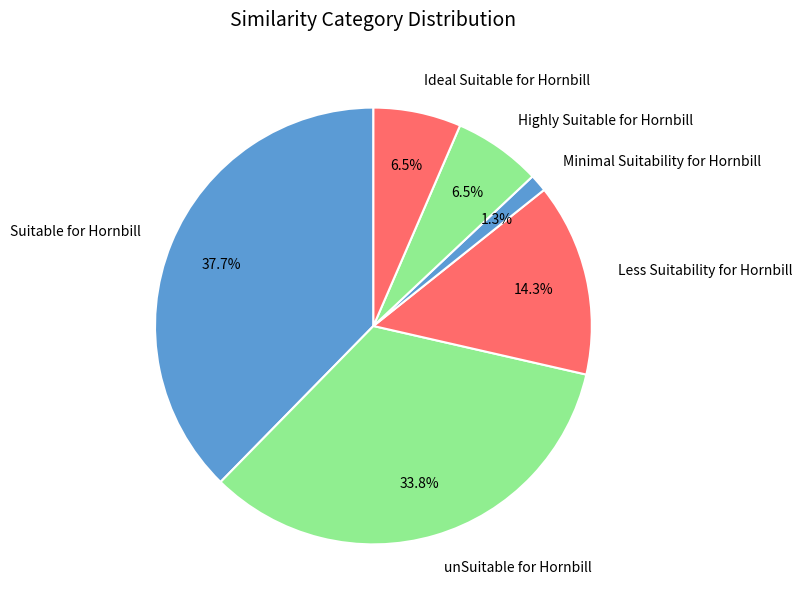

What is the smallest slice in the pie chart?

Minimal Suitability for Hornbill